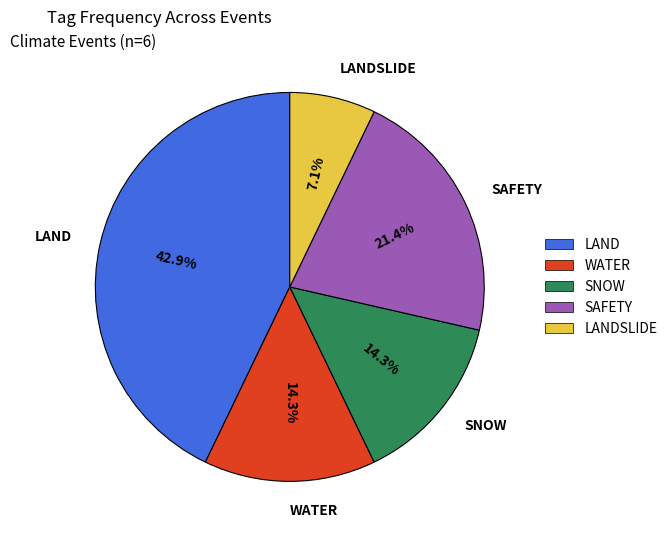

Does SAFETY account for over 50% of the chart?

No